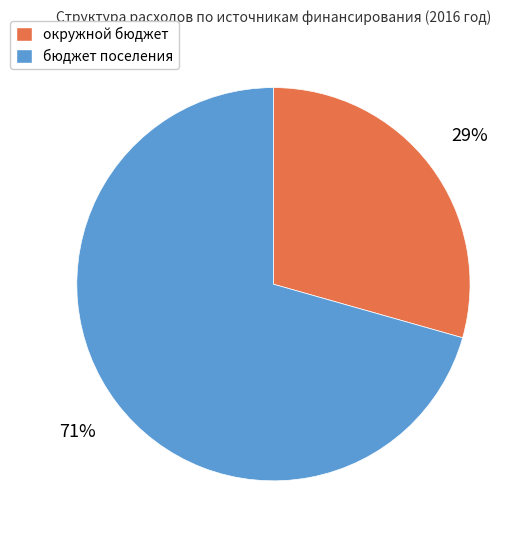

How many slices are in this pie chart?

2